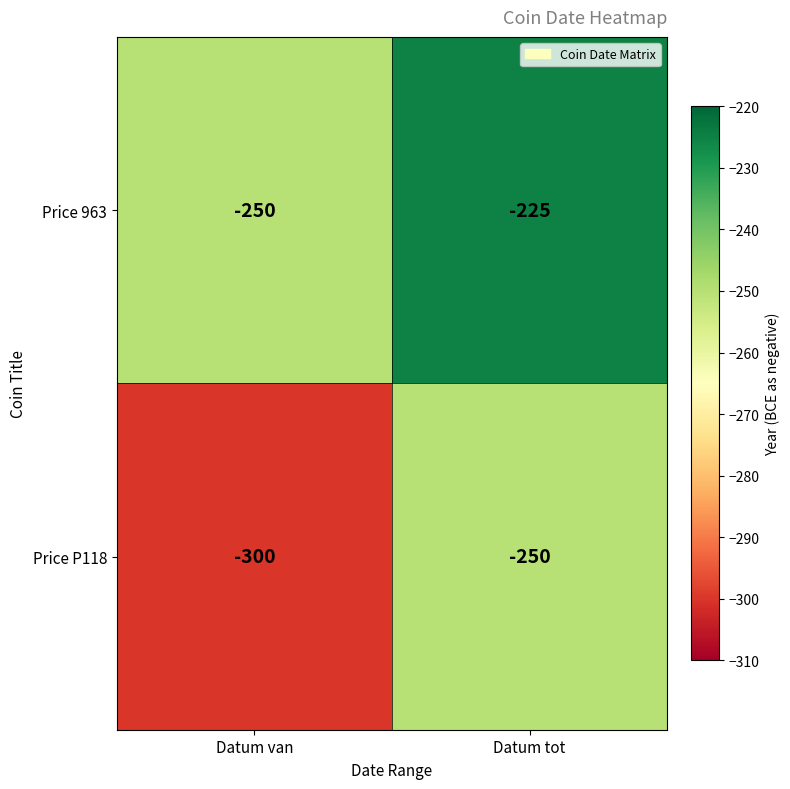

Between Datum van and Datum tot, which series saw the biggest shift?

Price P118